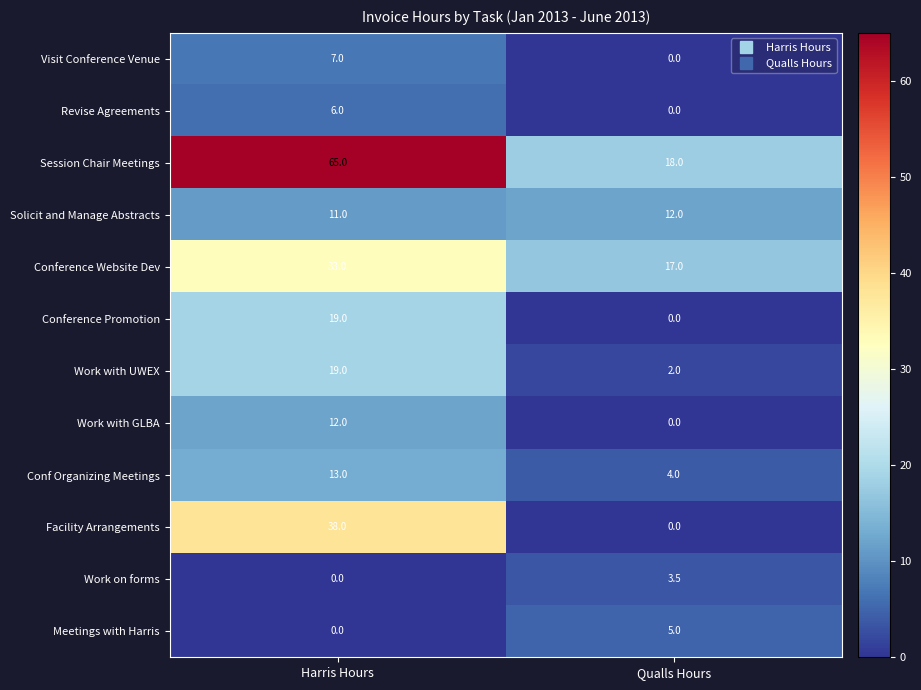

Which series has the largest range (max minus min)?

Session Chair Meetings